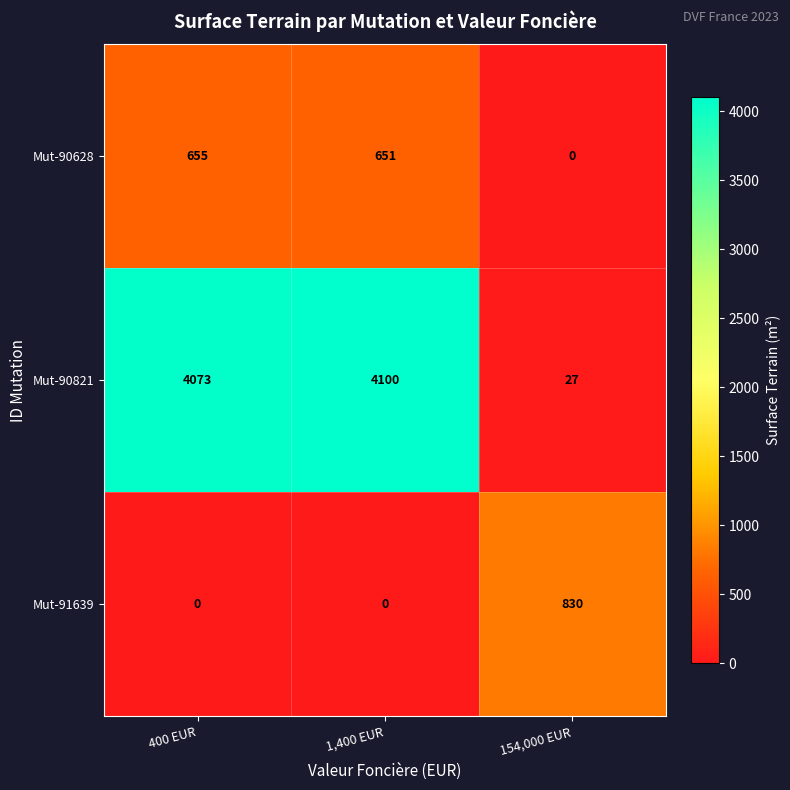

What is the approximate value of Mut-90821 at 400 EUR?

4073